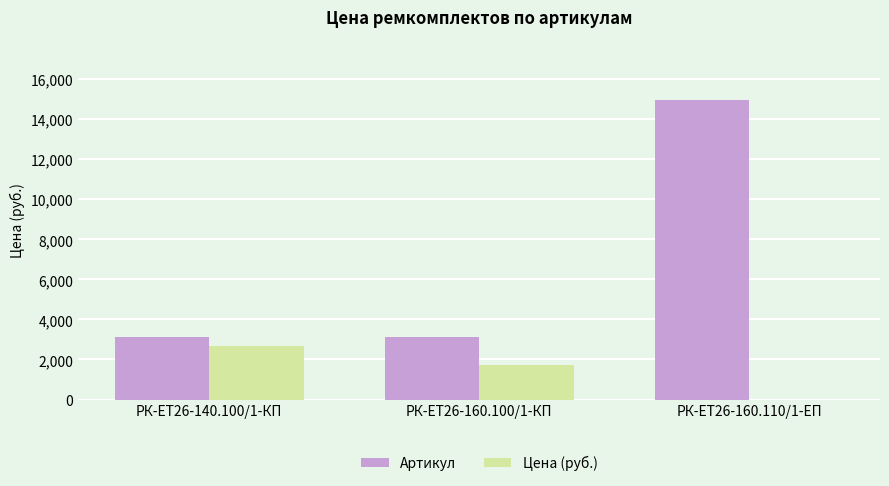

What is the average value of the Артикул series?

7076.3